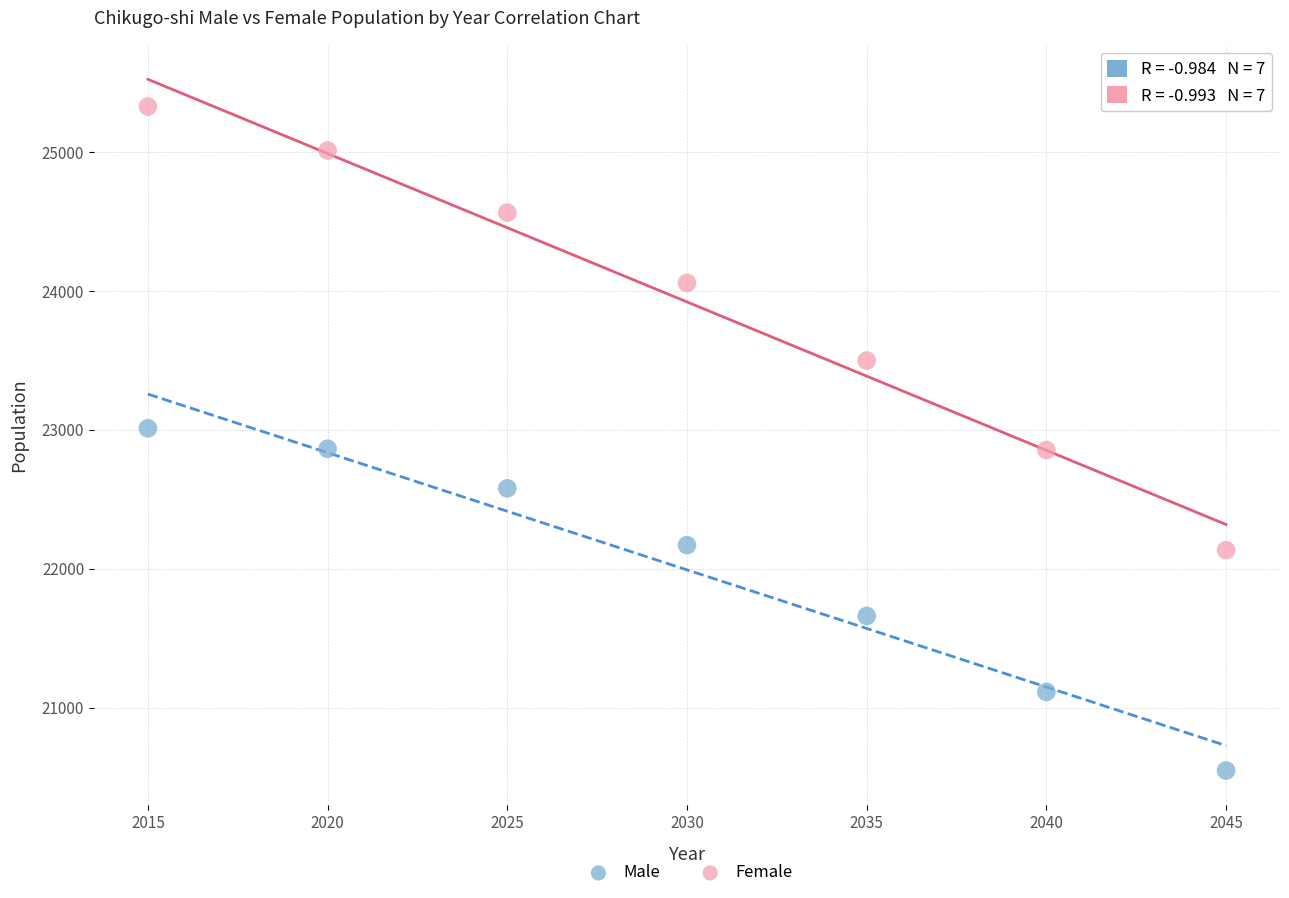

Which series has the widest spread of Y values?

Female